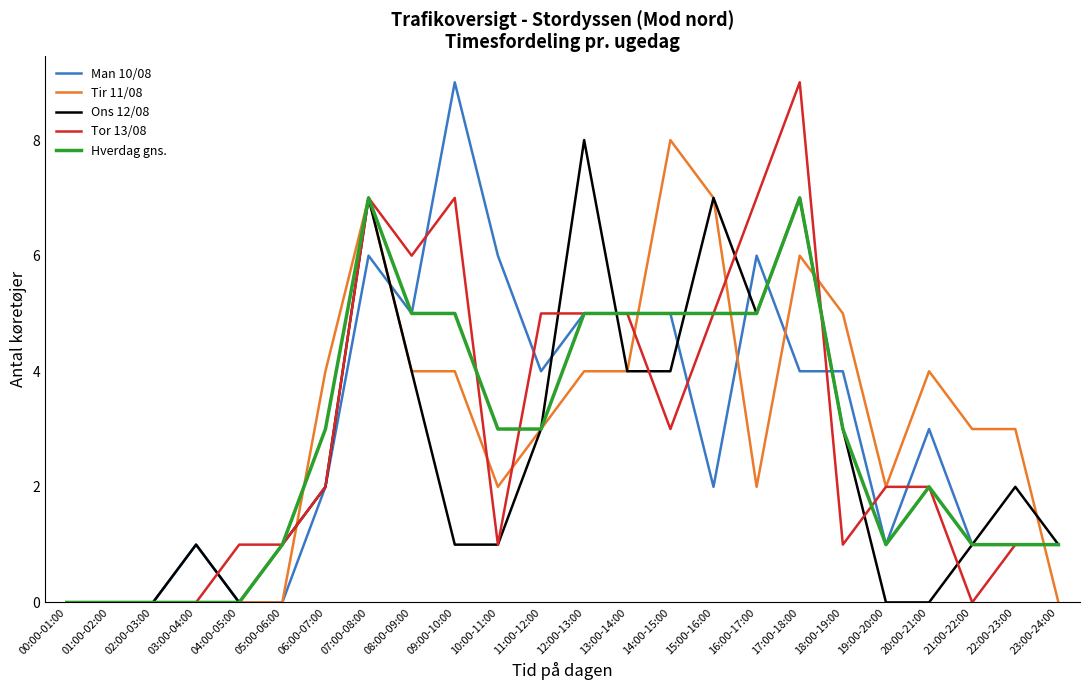

The value of Ons 12/08 at 06:00-07:00 is 2. True or false?

True